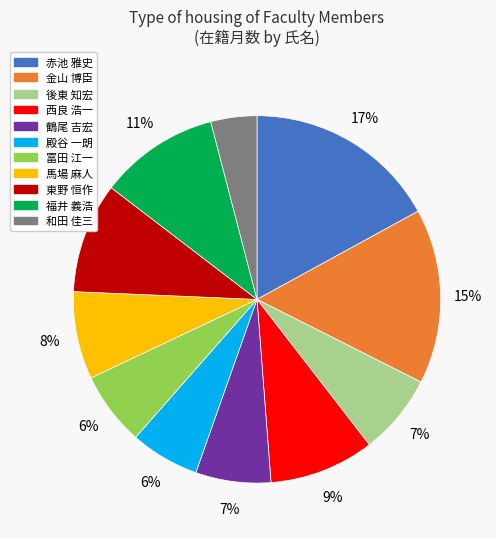

To the nearest percent, what is the difference between the largest and smallest slice percentages?

13%